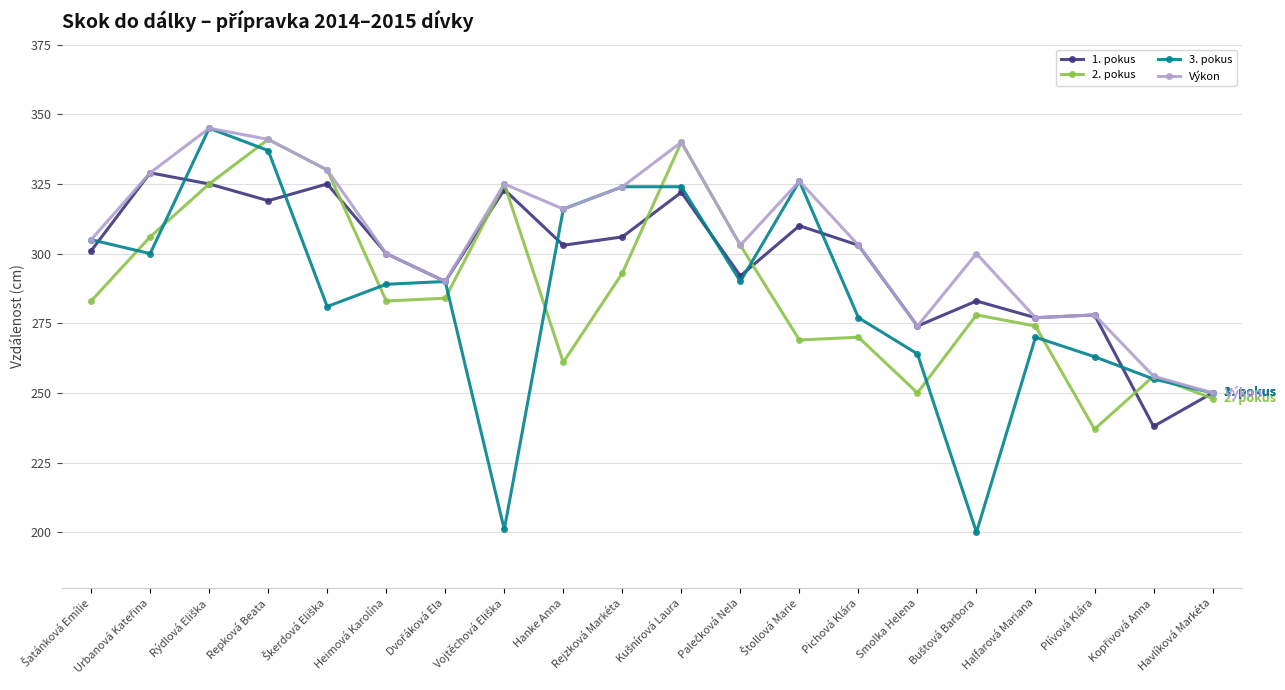

Does the chart display data point markers on the line(s)?

Yes